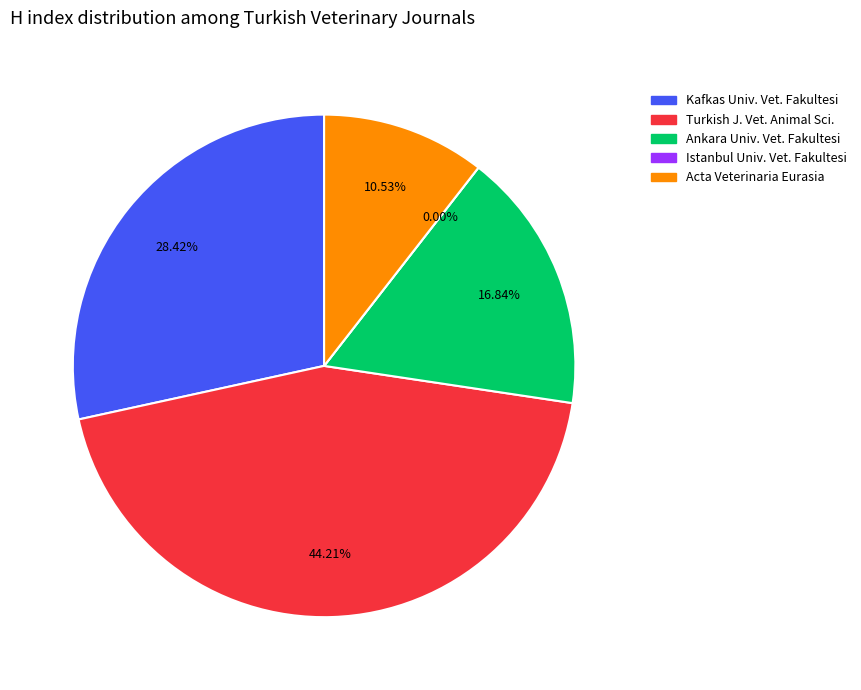

Rank the categories by value from highest to lowest.

Turkish Journal of Veterinary and Animal Sciences, Kafkas Universitesi Veteriner Fakultesi, Ankara Universitesi Veteriner Fakultesi, Acta Veterinaria Eurasia, Istanbul Universitesi Veteriner Fakultesi